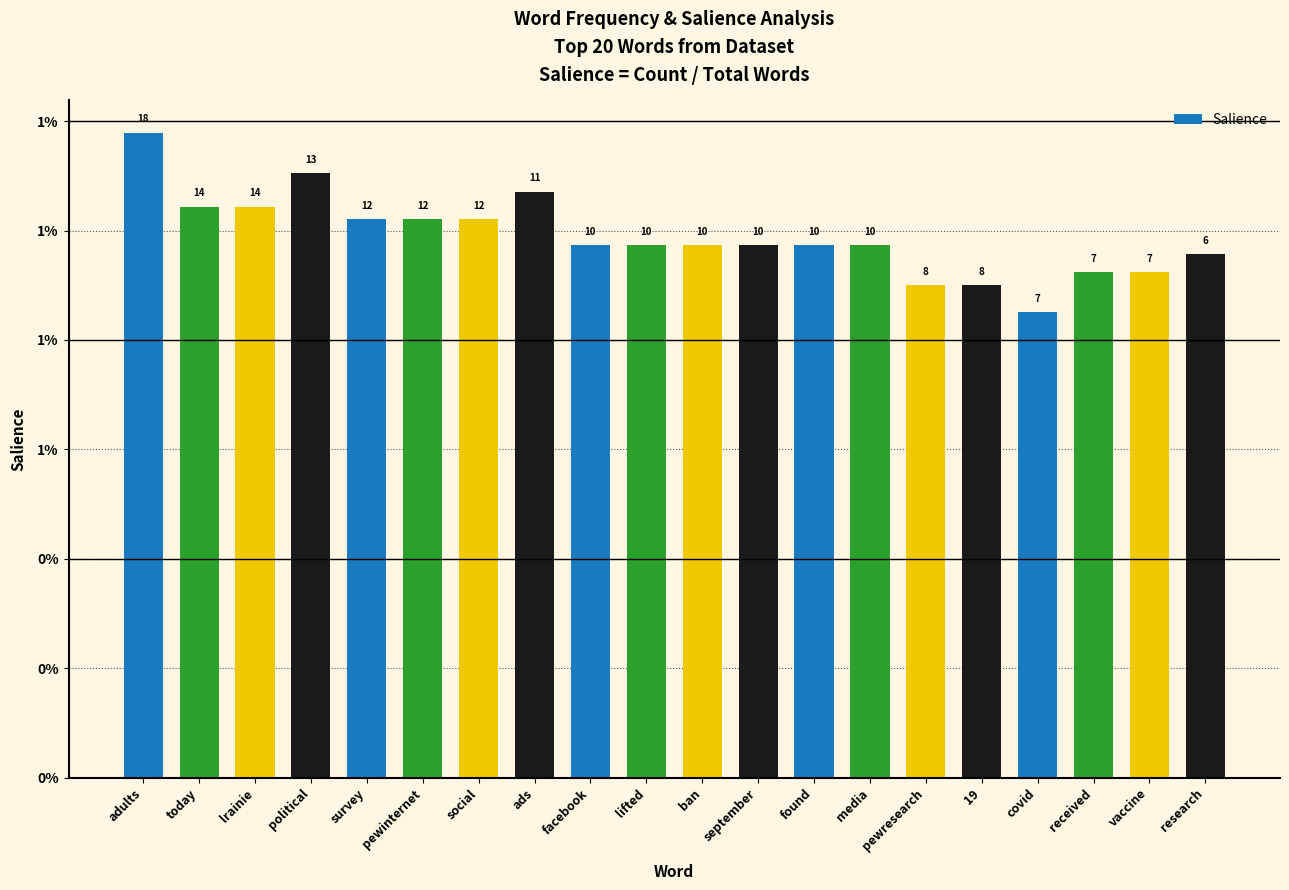

Reading left to right, extract all data points from this chart.

adults=0.0	today=0.0	lrainie=0.0	political=0.0	survey=0.0	pewinternet=0.0	social=0.0	ads=0.0	facebook=0.0	lifted=0.0	ban=0.0	september=0.0	found=0.0	media=0.0	pewresearch=0.0	19=0.0	covid=0.0	received=0.0	vaccine=0.0	research=0.0